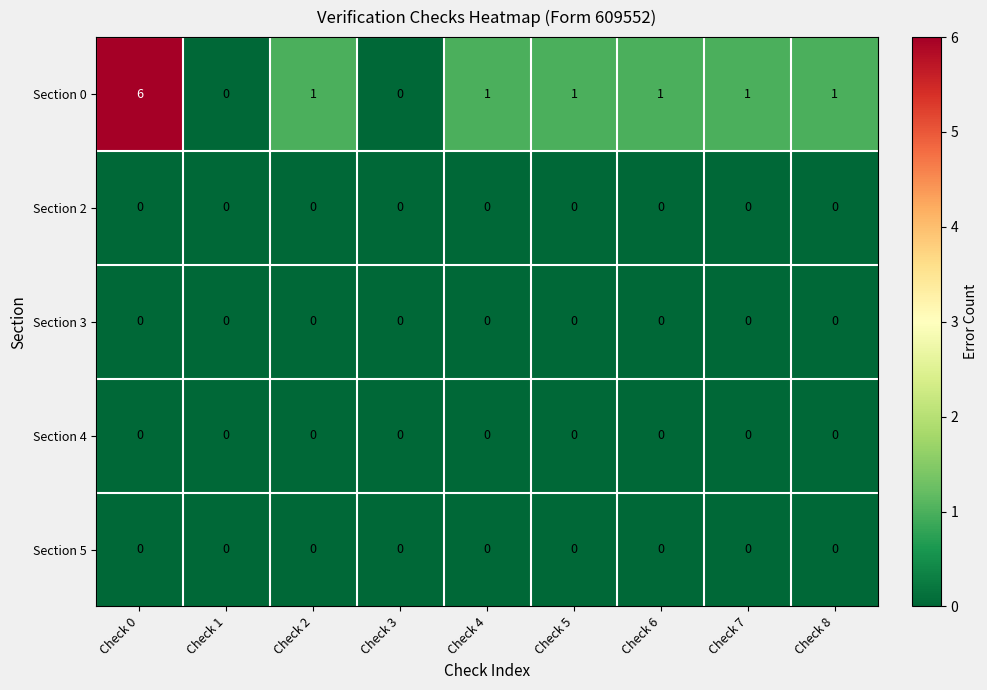

What is the difference between the highest and lowest values at Check 6?

1